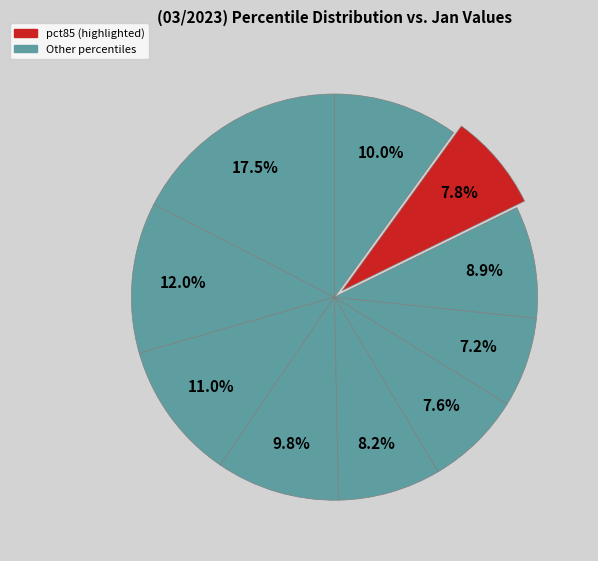

Count the number of slices in the pie.

10